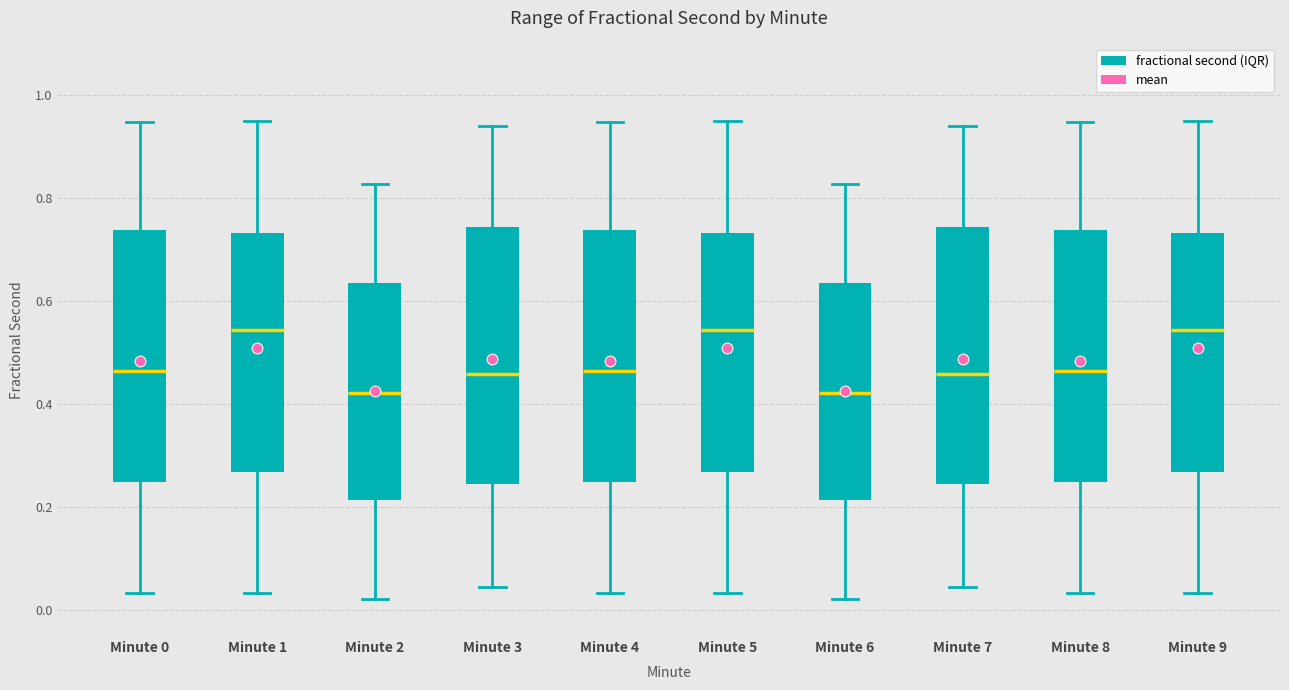

Reading left to right, read every box against the y-axis: the position of its median line, the range the box covers, and the ends of its whiskers. The values are not printed on the chart, so give them approximately, as read against the axis.

Minute 0: median 0.46, box 0.24 to 0.74, whiskers 0.04 to 0.94
Minute 1: median 0.54, box 0.26 to 0.74, whiskers 0.04 to 0.94
Minute 2: median 0.42, box 0.22 to 0.64, whiskers 0.02 to 0.82
Minute 3: median 0.46, box 0.24 to 0.74, whiskers 0.04 to 0.94
Minute 4: median 0.46, box 0.24 to 0.74, whiskers 0.04 to 0.94
Minute 5: median 0.54, box 0.26 to 0.74, whiskers 0.04 to 0.94
Minute 6: median 0.42, box 0.22 to 0.64, whiskers 0.02 to 0.82
Minute 7: median 0.46, box 0.24 to 0.74, whiskers 0.04 to 0.94
Minute 8: median 0.46, box 0.24 to 0.74, whiskers 0.04 to 0.94
Minute 9: median 0.54, box 0.26 to 0.74, whiskers 0.04 to 0.94